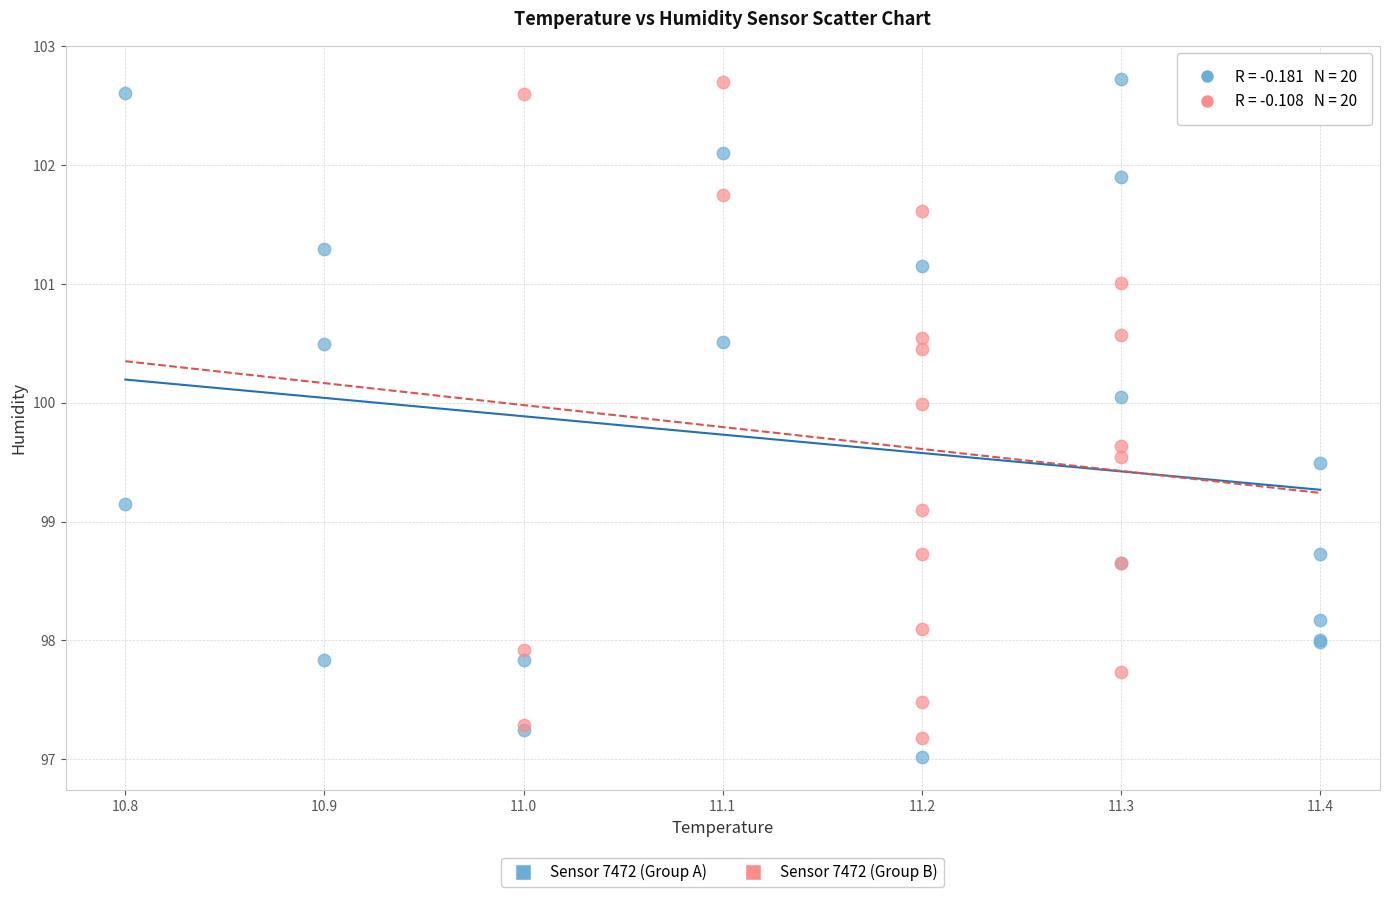

What are all the series names shown in the legend?

Sensor 7472 (Group A), Sensor 7472 (Group B)